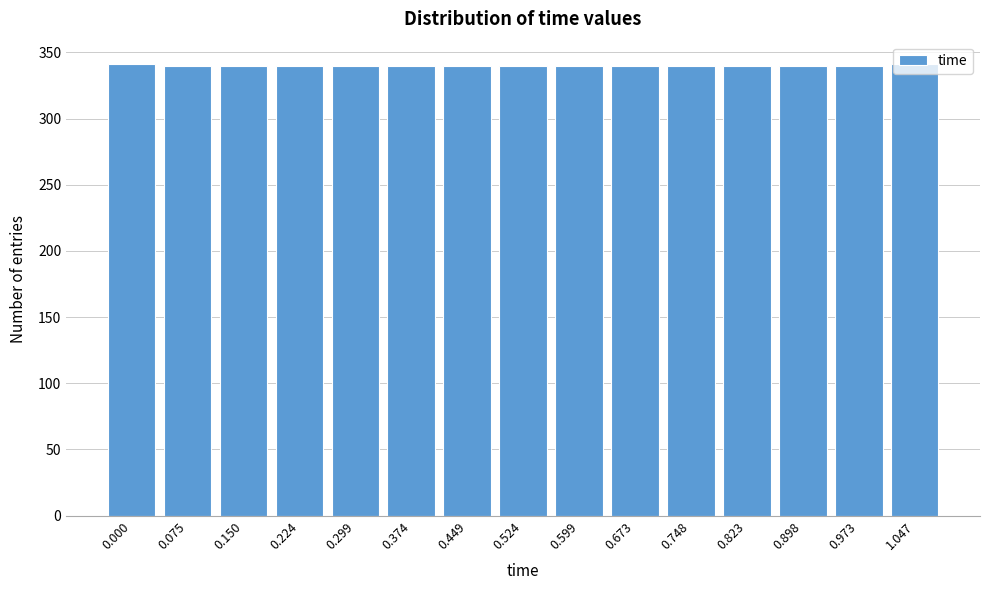

What is the maximum value shown in the chart?

341